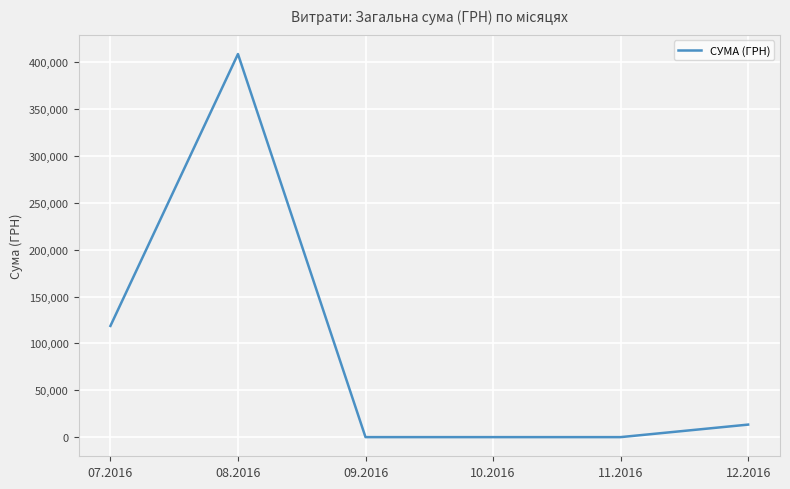

How many values are below 13360?

3